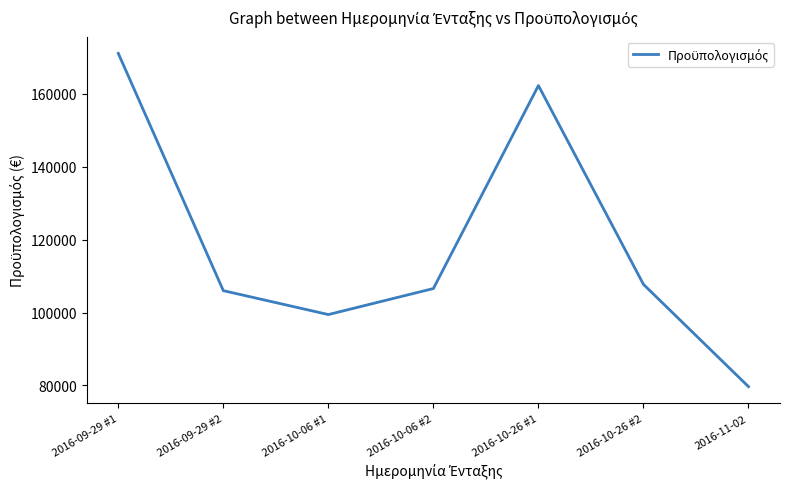

Where is the data nearest to the value 125377?

2016-10-26 #2